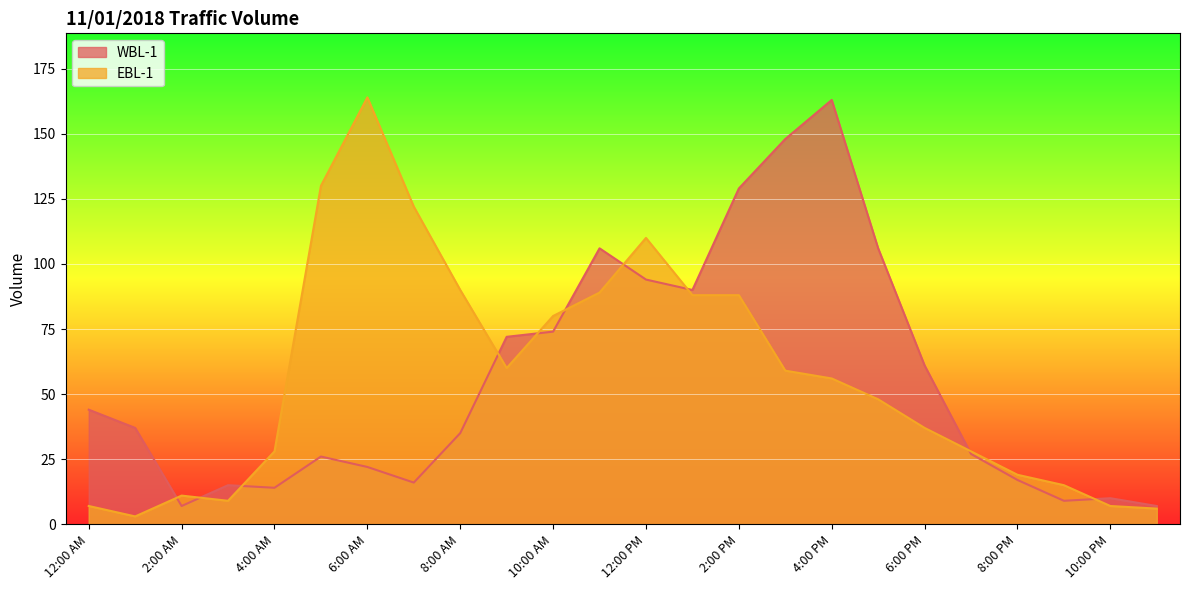

At which label does WBL-1 first exceed 37?

12:00 AM